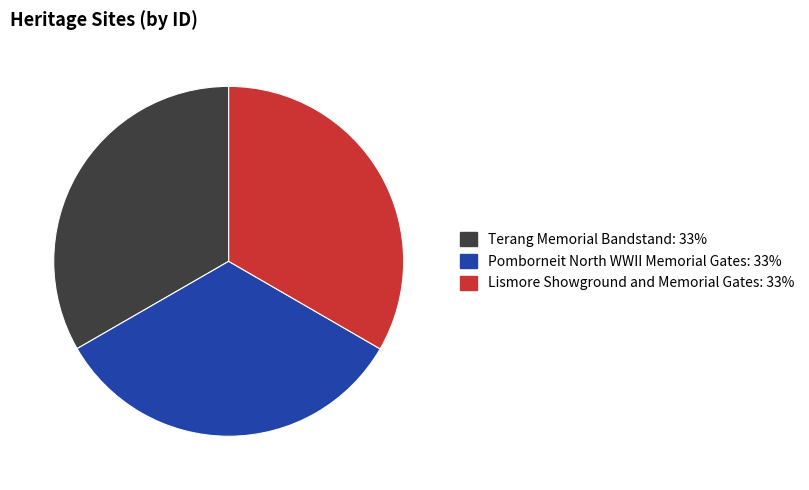

Do Terang Memorial Bandstand and Pomborneit North WWII Memorial Gates together represent more than half of the pie?

Yes